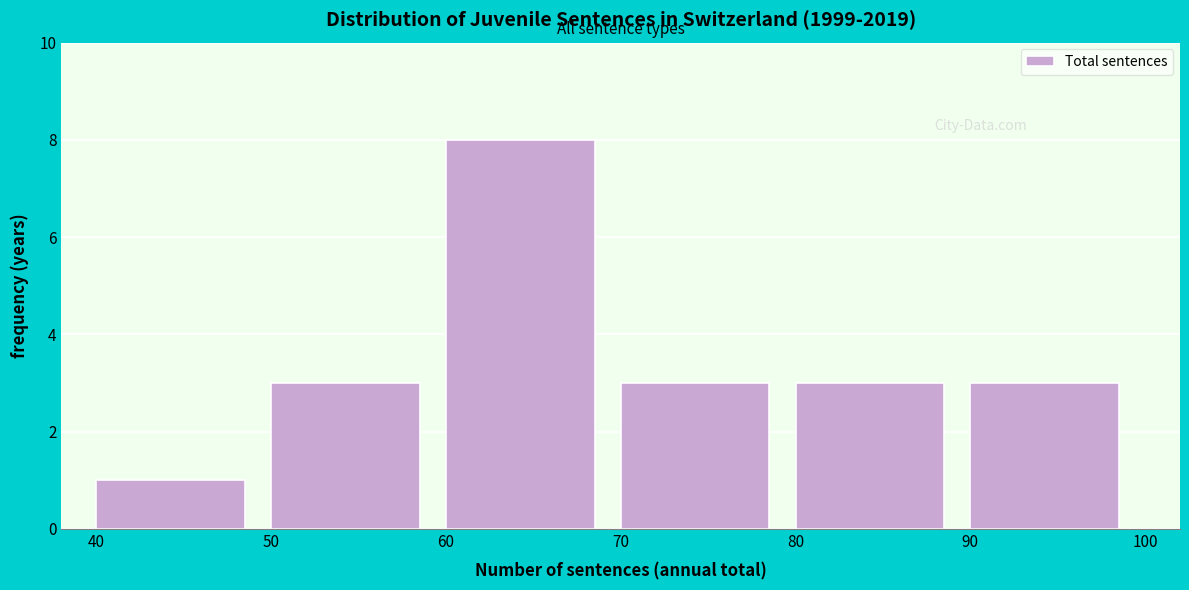

How tall is the bar that spans 60 to 70 on the x-axis? The values are not printed on the chart, so give them approximately, as read against the axis.

8